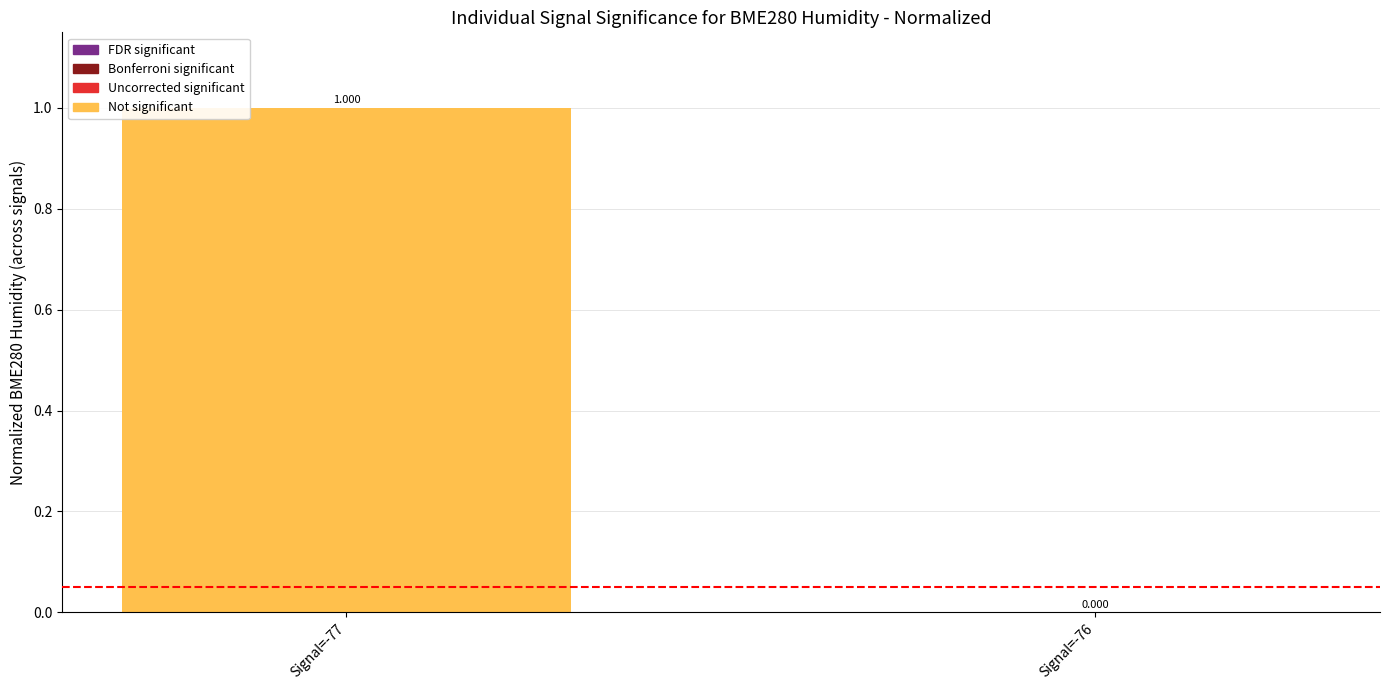

List the labels in order of value, smallest first.

Signal=-76, Signal=-77